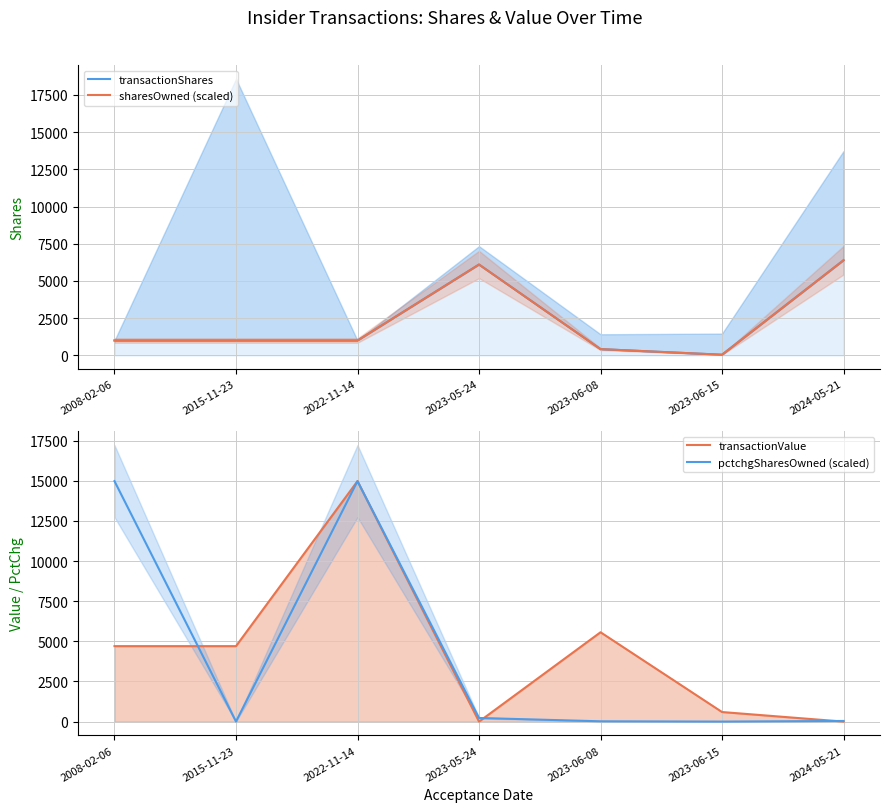

How many categories are shown in the chart?

7